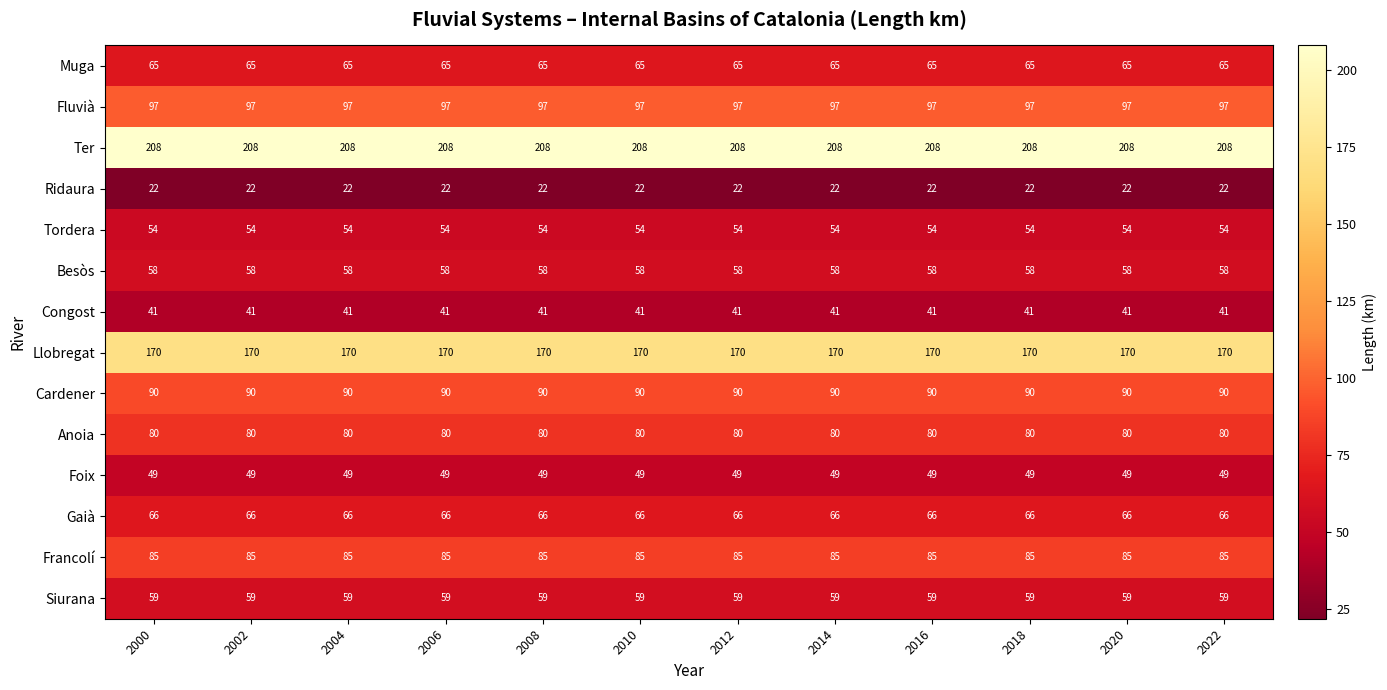

What value does the Foix series have at 2008?

49